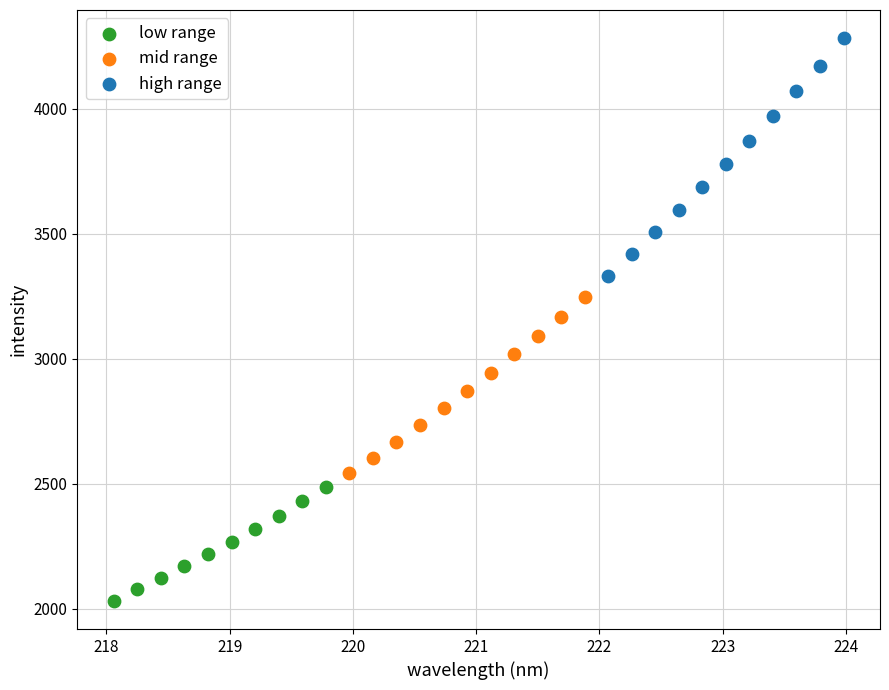

Which series contains the lowest Y value?

low range